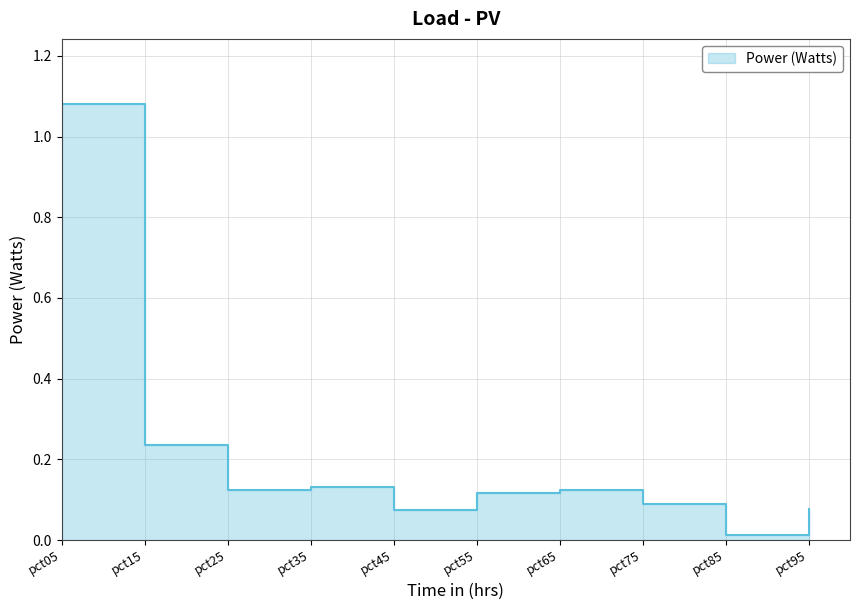

Rank the categories by value from highest to lowest.

pct05, pct15, pct35, pct25, pct65, pct55, pct75, pct95, pct45, pct85